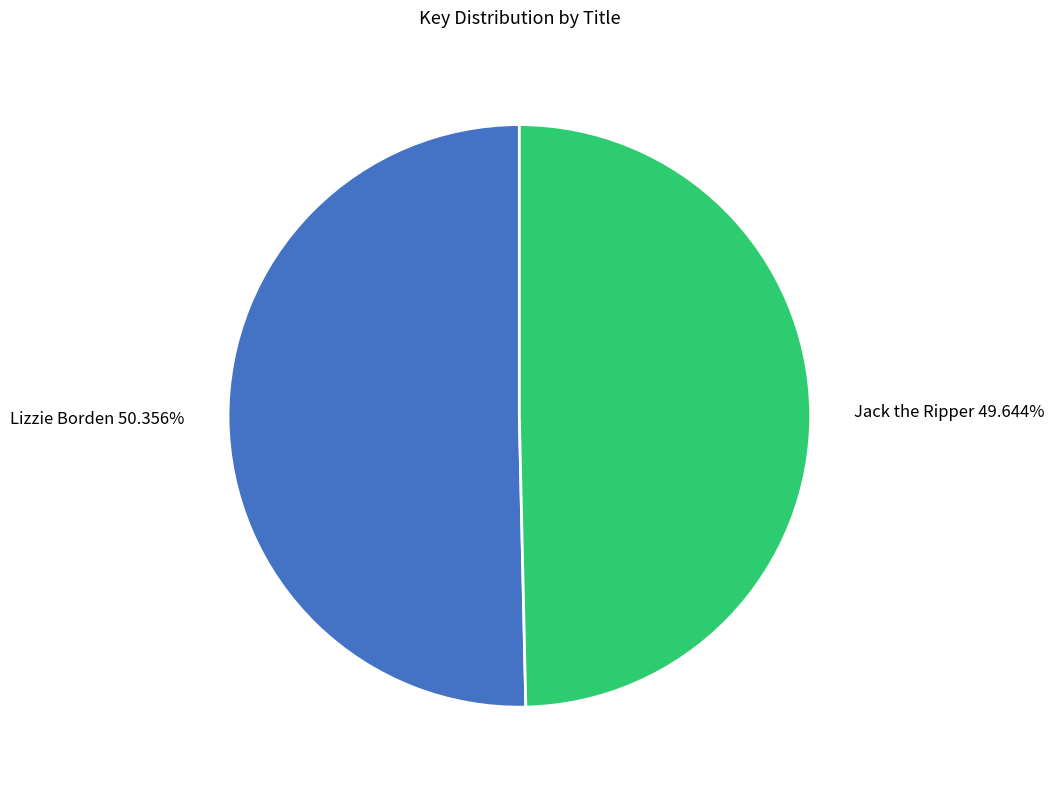

Rank the categories by value from lowest to highest.

Jack the Ripper, Lizzie Borden